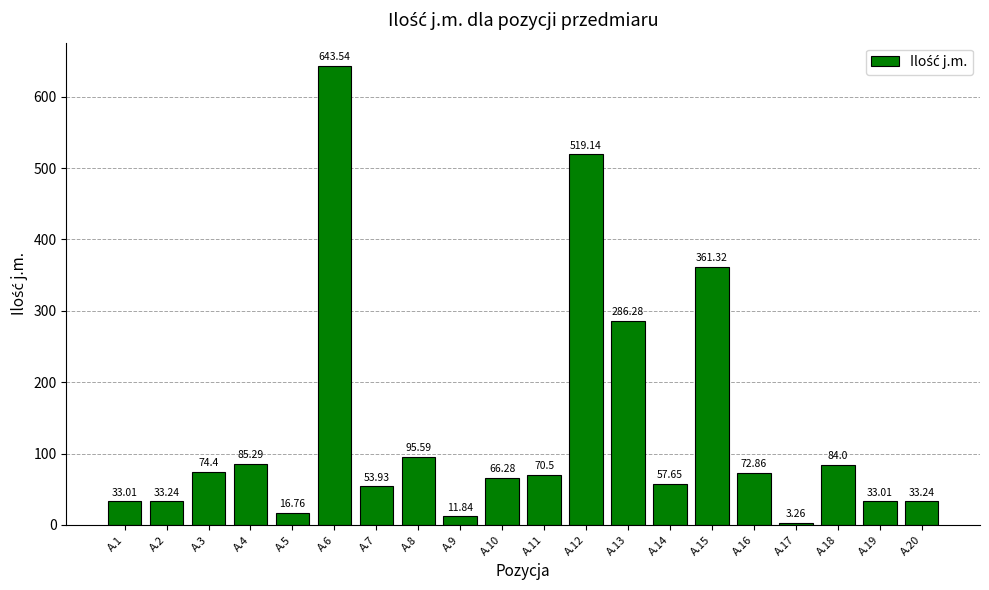

Which has a higher value, A.9 or A.7?

A.7